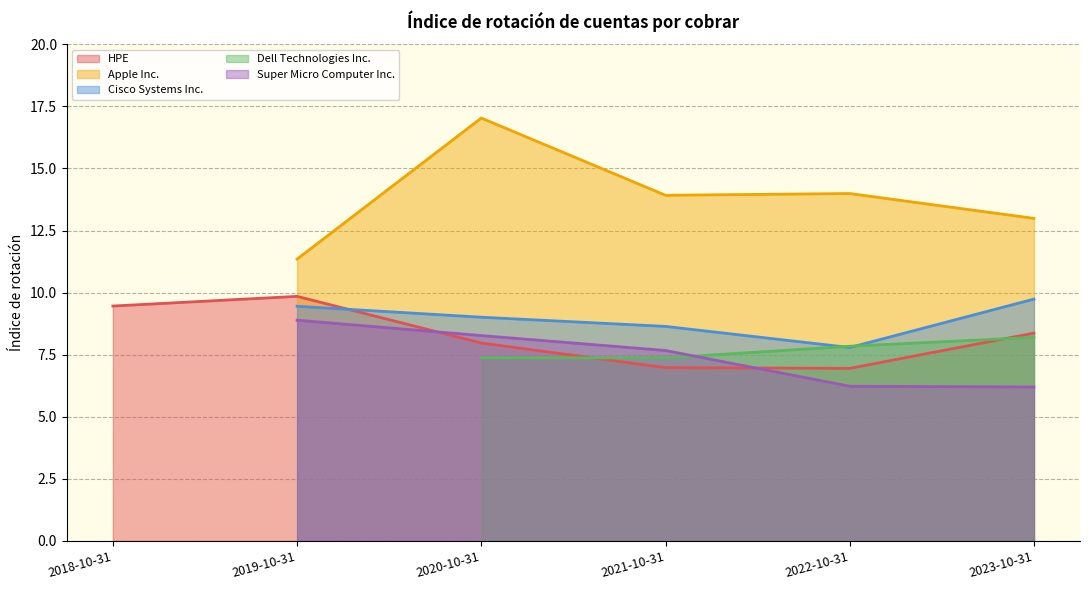

Where is Cisco Systems Inc. nearest to the value 4?

2022-10-31